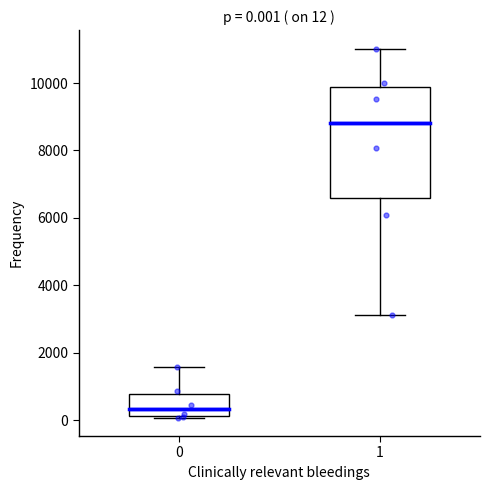

Which box is the tallest, from its lower edge to its upper edge?

1